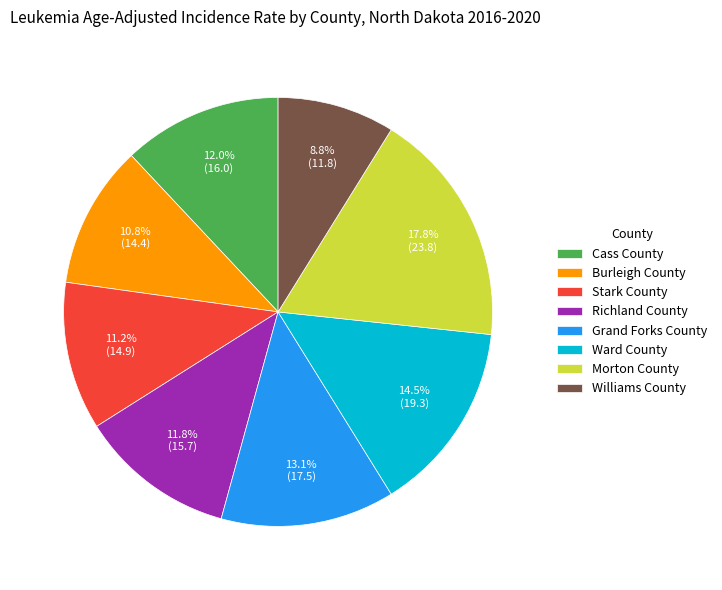

The Morton County slice represents 18% of the pie. True or false?

True